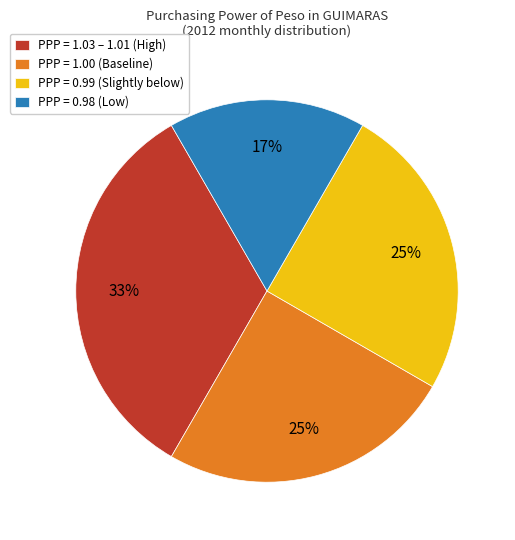

Do PPP = 0.99 (Slightly below) and PPP = 1.03 – 1.01 (High) together represent more than half of the pie?

Yes